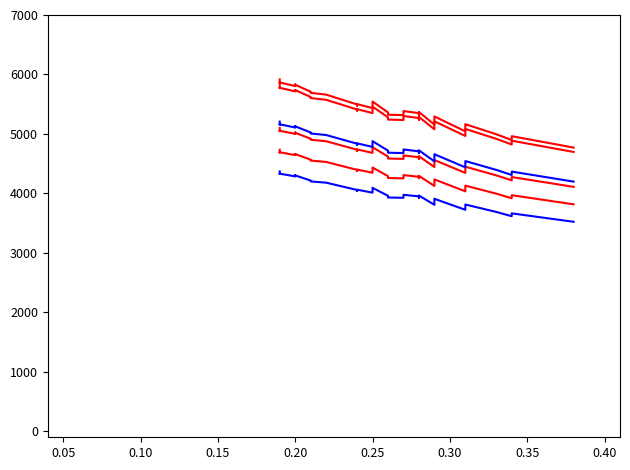

Does the chart display data point markers on the line(s)?

No